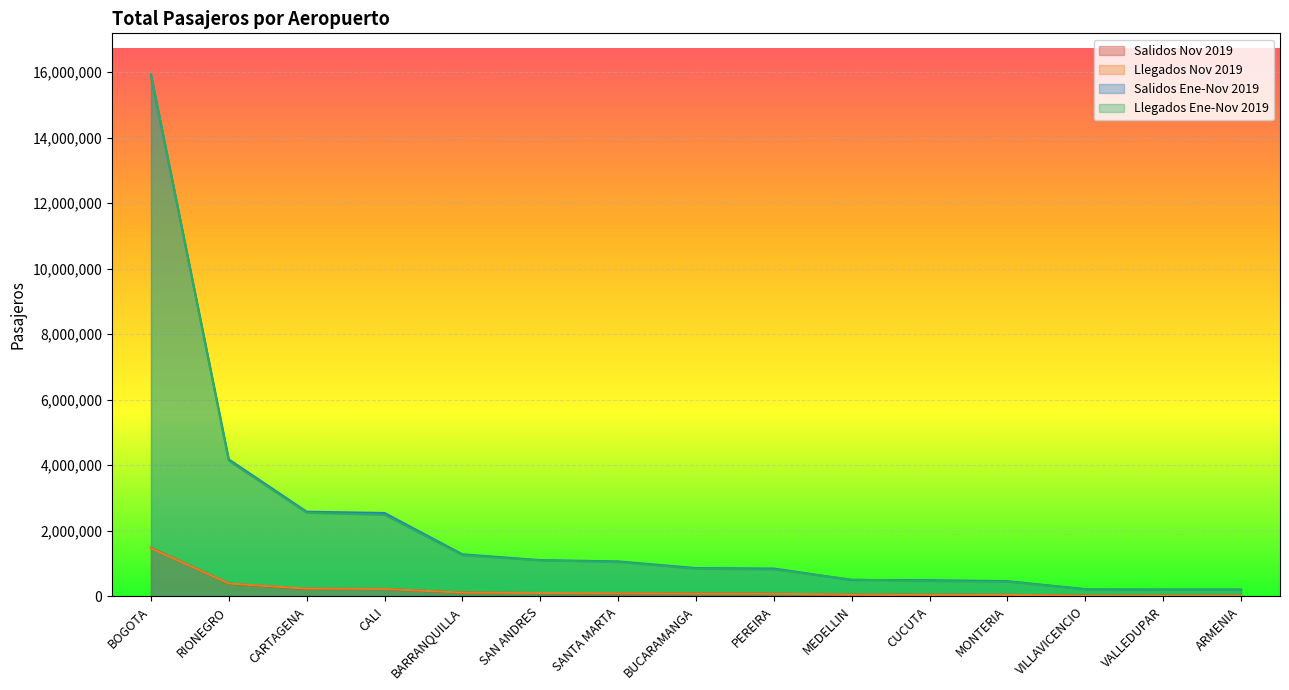

What is the total value across all series at RIONEGRO?

9104616